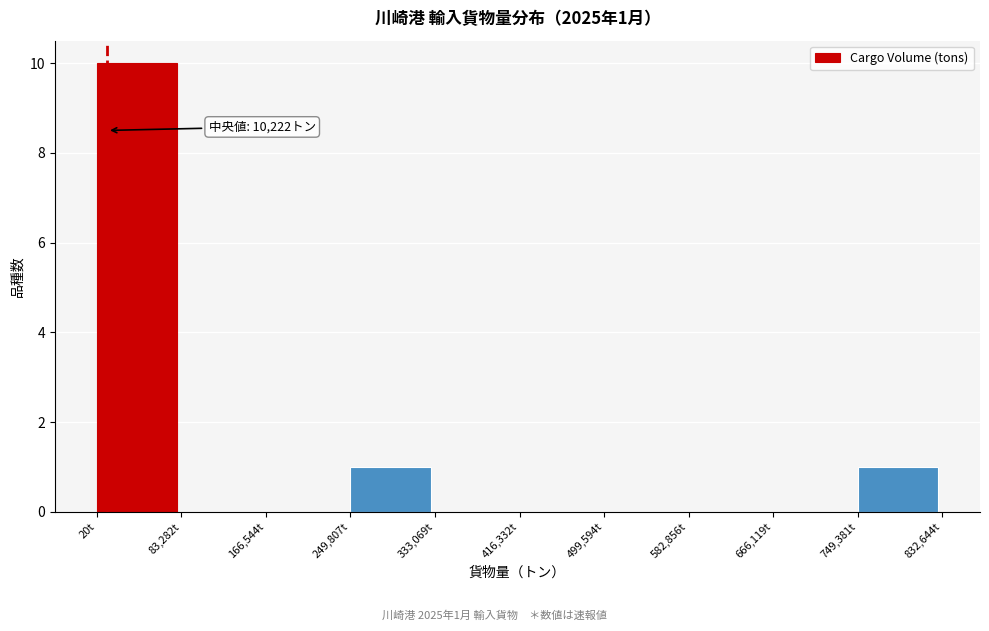

Over which range of the x-axis is the bar tallest?

0 to 80000